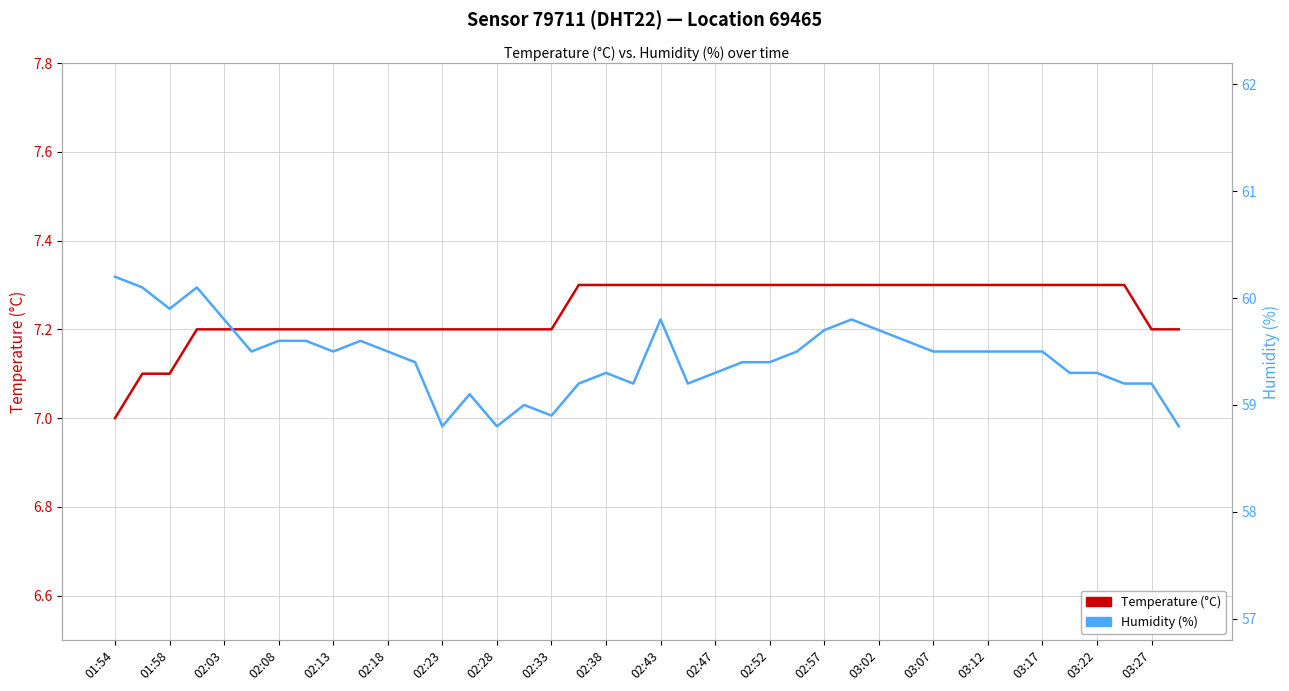

Rank the series at 02:33 from highest to lowest value.

Humidity (%), Sensor 79711 DHT22, Temperature (°C), Sensor 79711 DHT22